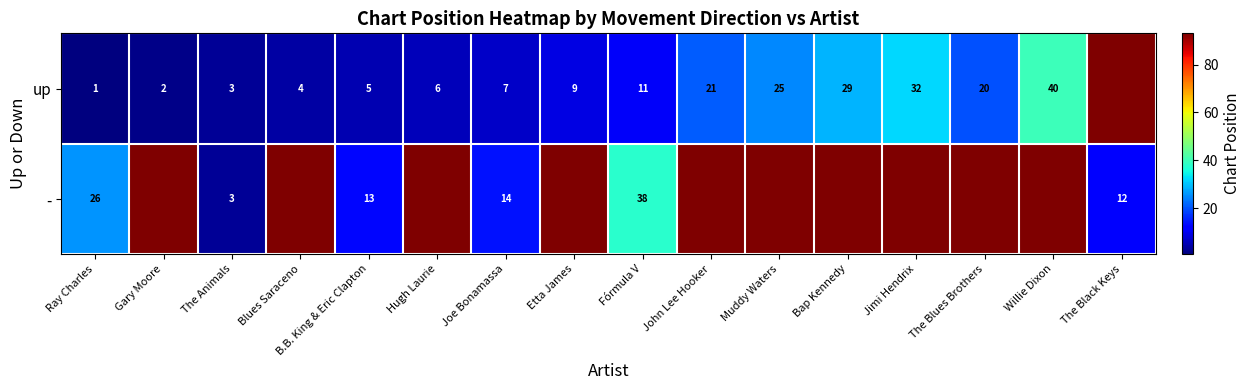

Between Willie Dixon and Jimi Hendrix, which is larger?

Willie Dixon